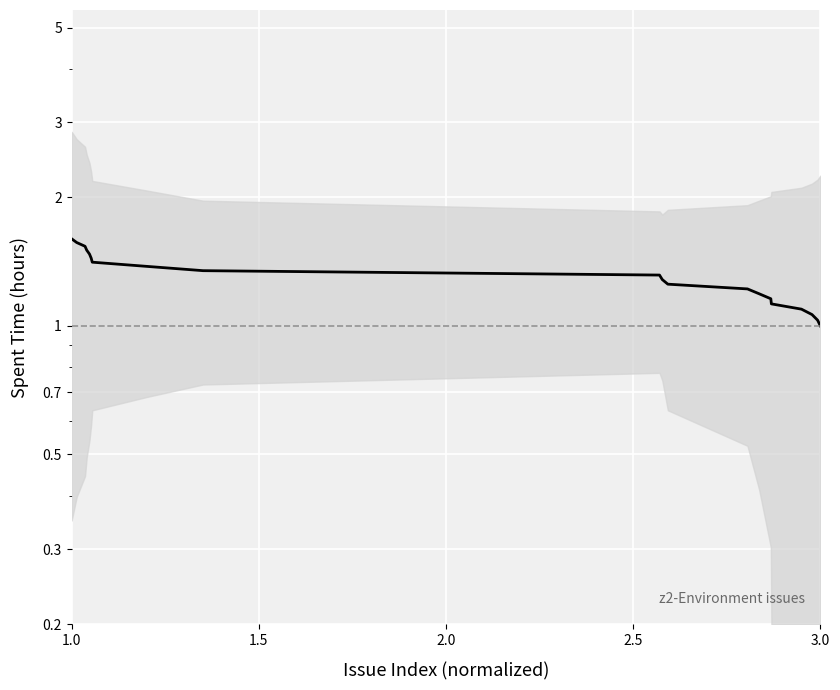

What is the difference between the maximum and minimum values?

0.6